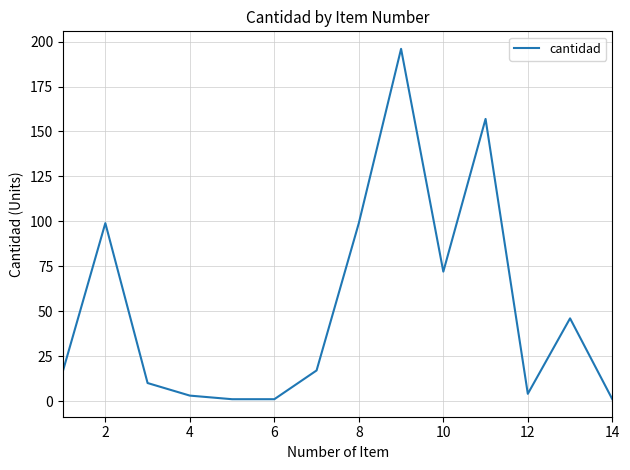

What is the sum of all values?

723